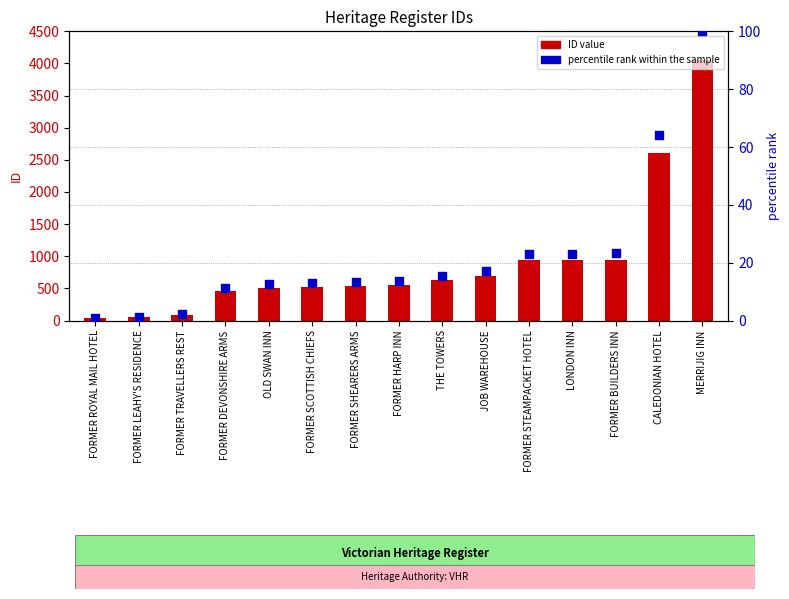

At which category is the sum across all series the highest?

MERRIJIG INN